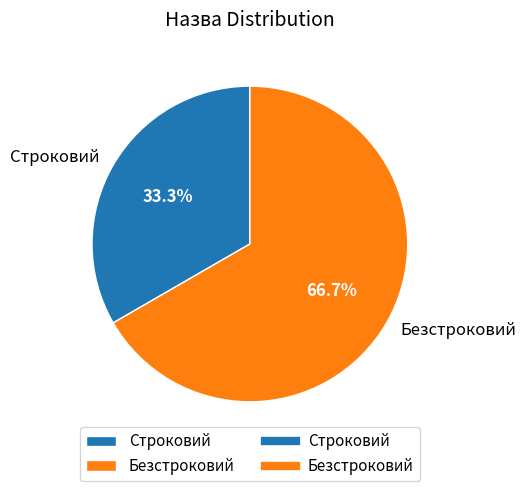

Does any single category account for the majority?

Yes